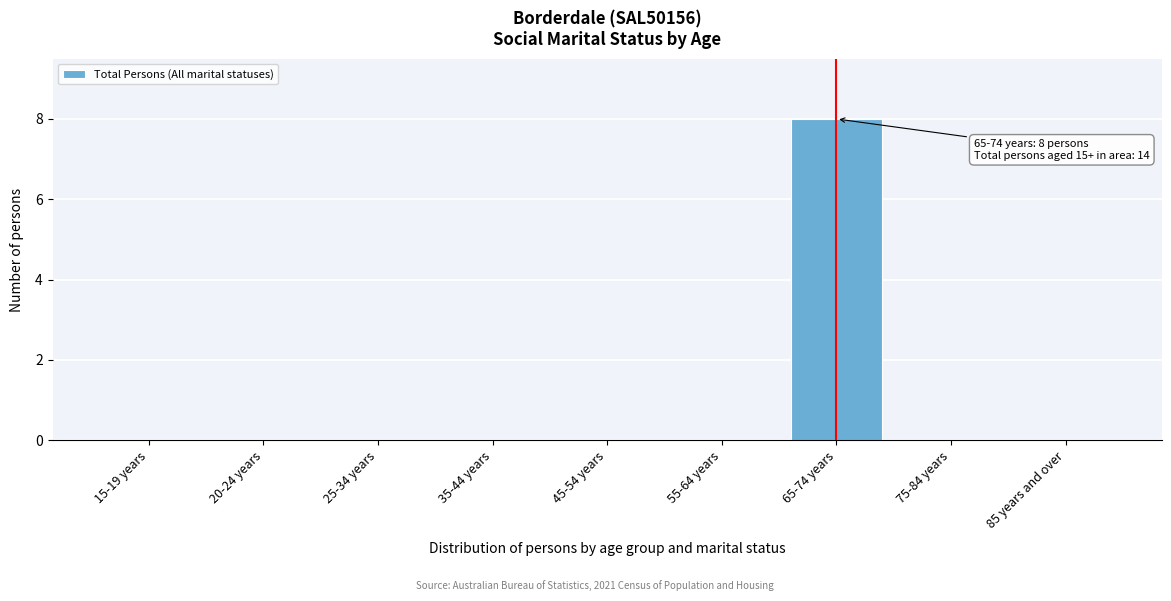

Reading left to right, extract all data points from this chart.

15-19 years=0	20-24 years=0	25-34 years=0	35-44 years=0	45-54 years=0	55-64 years=0	65-74 years=8	75-84 years=0	85 years and over=0